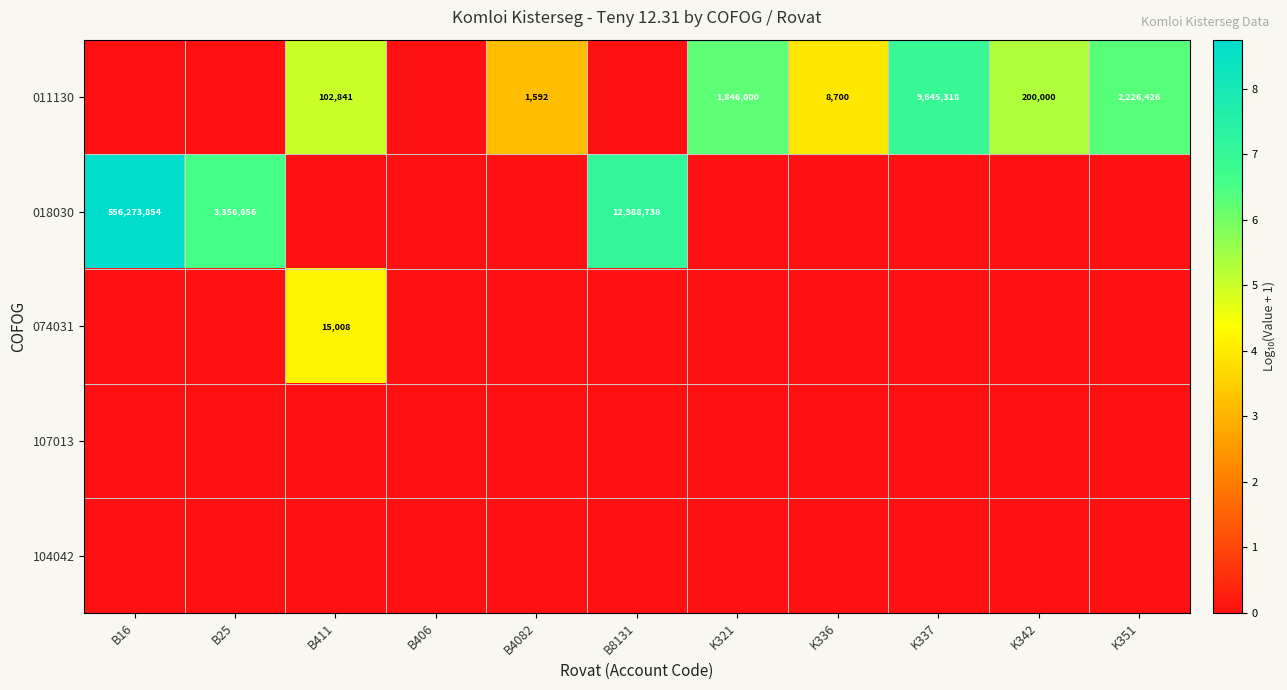

What is the spread (max minus min) of values at K337?

7.0